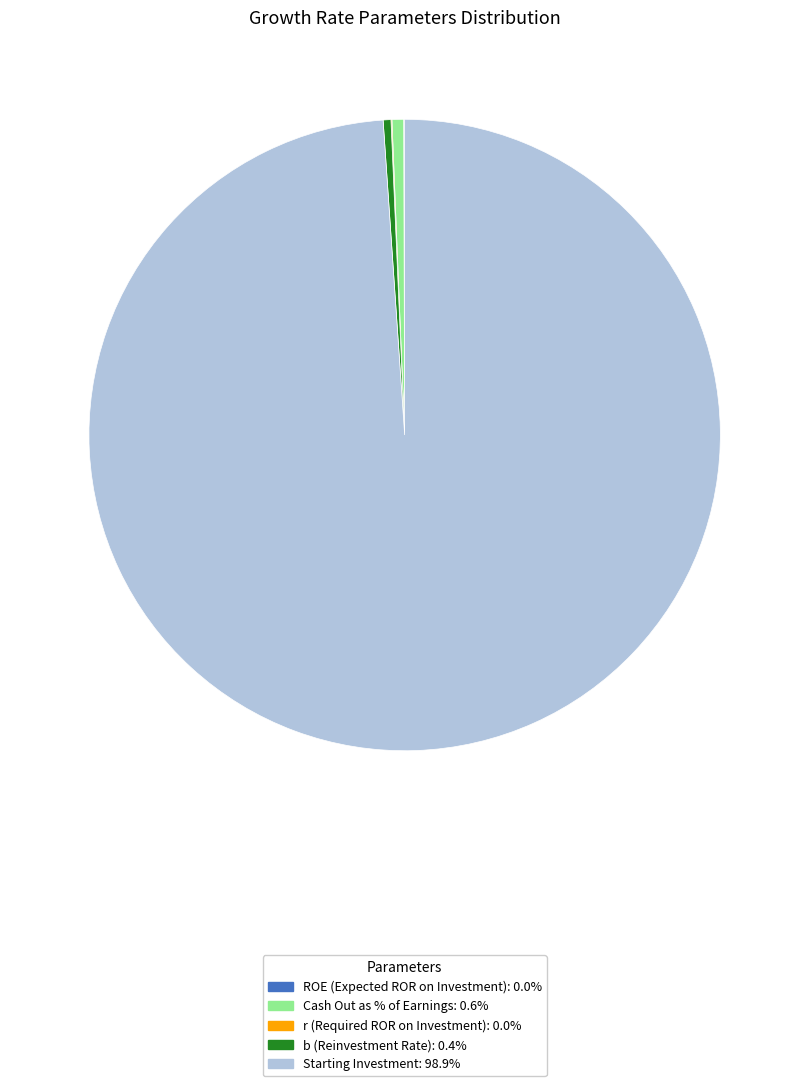

Is the sum of Cash Out as % of Earnings and Starting Investment greater than half?

Yes